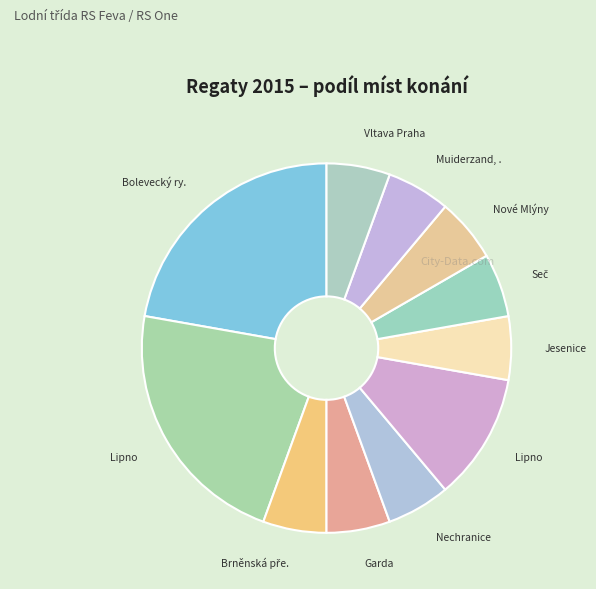

How many slices are in this pie chart?

11